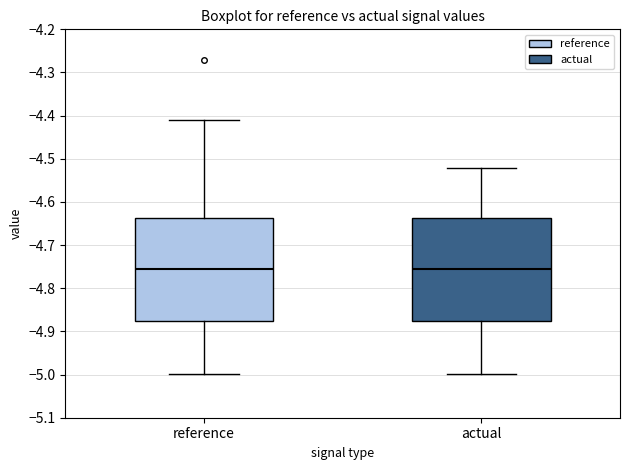

Reading left to right, read every box against the y-axis: the position of its median line, the range the box covers, and the ends of its whiskers. The values are not printed on the chart, so give them approximately, as read against the axis.

reference: median -4.75, box -4.88 to -4.64, whiskers -5.00 to -4.41
actual: median -4.75, box -4.88 to -4.64, whiskers -5.00 to -4.52